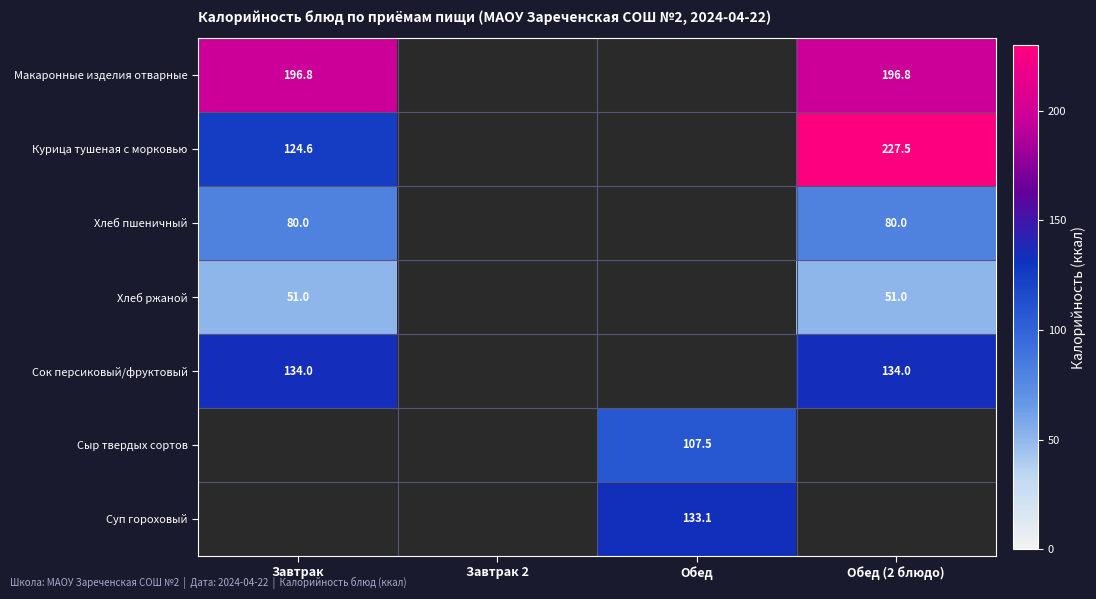

True or false: Макаронные изделия отварные has a value of 351.9 at Обед (2 блюдо).

False